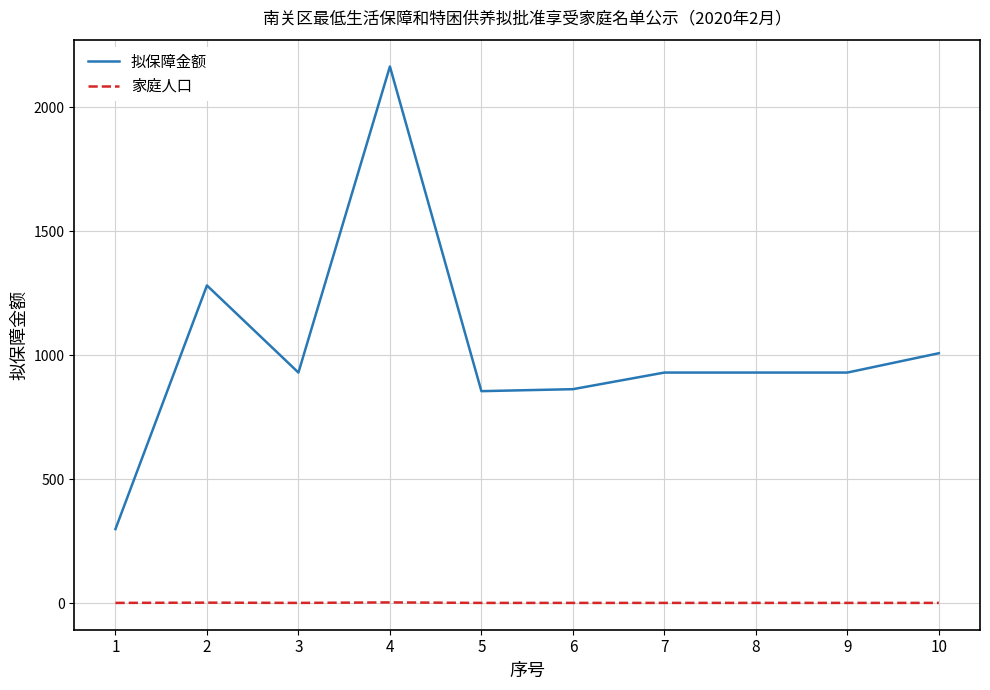

List the series in order of their peak value, highest first.

拟保障金额, 家庭人口